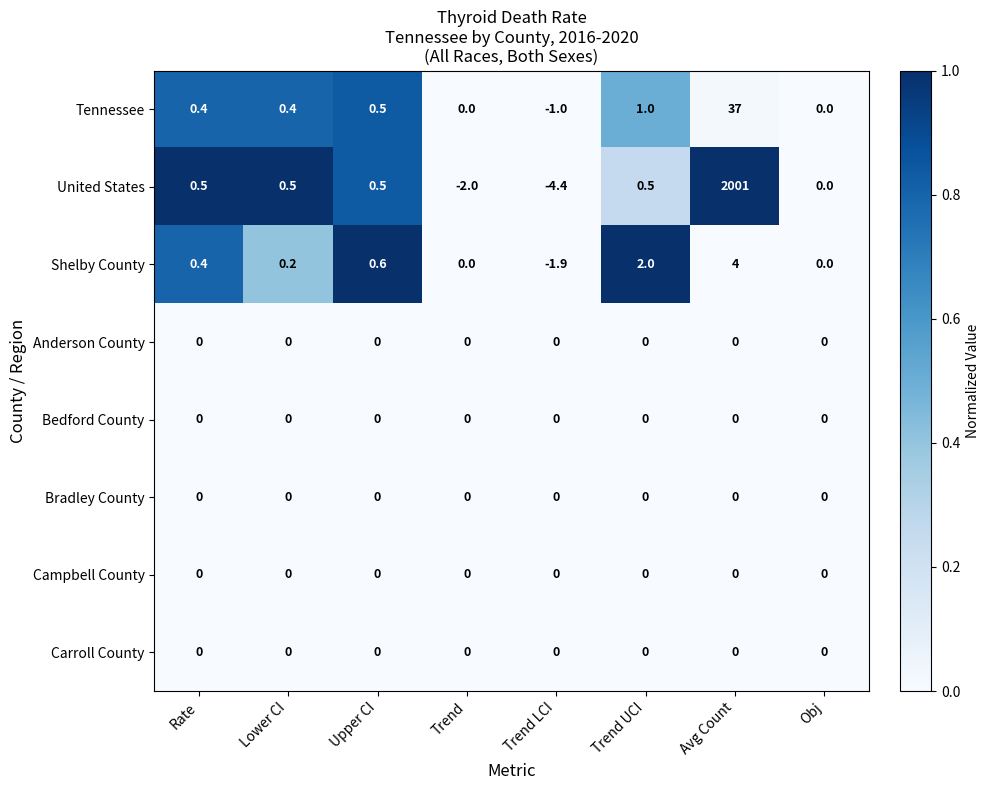

Is it true that Anderson County equals 0.0 at Rate?

True